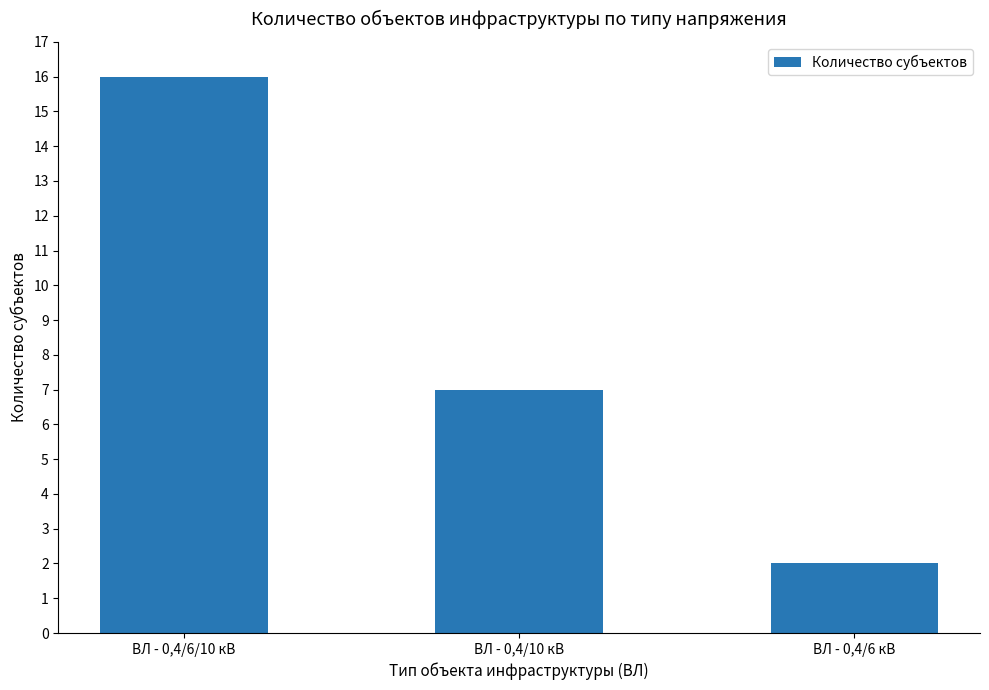

Reading left to right, list all the values displayed in this chart.

16	7	2